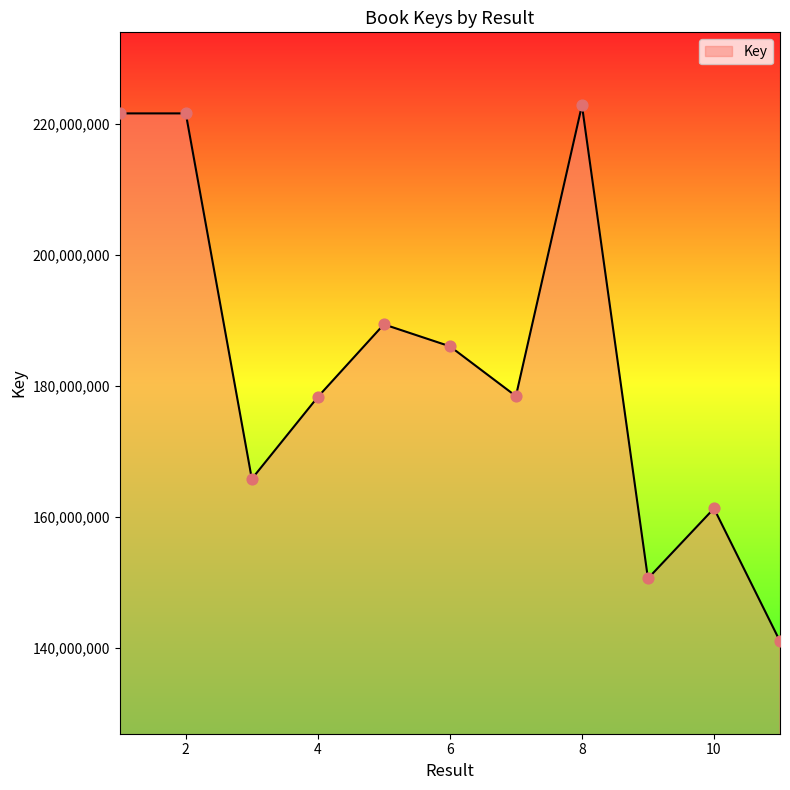

What is the difference between the maximum and minimum values?

81755209